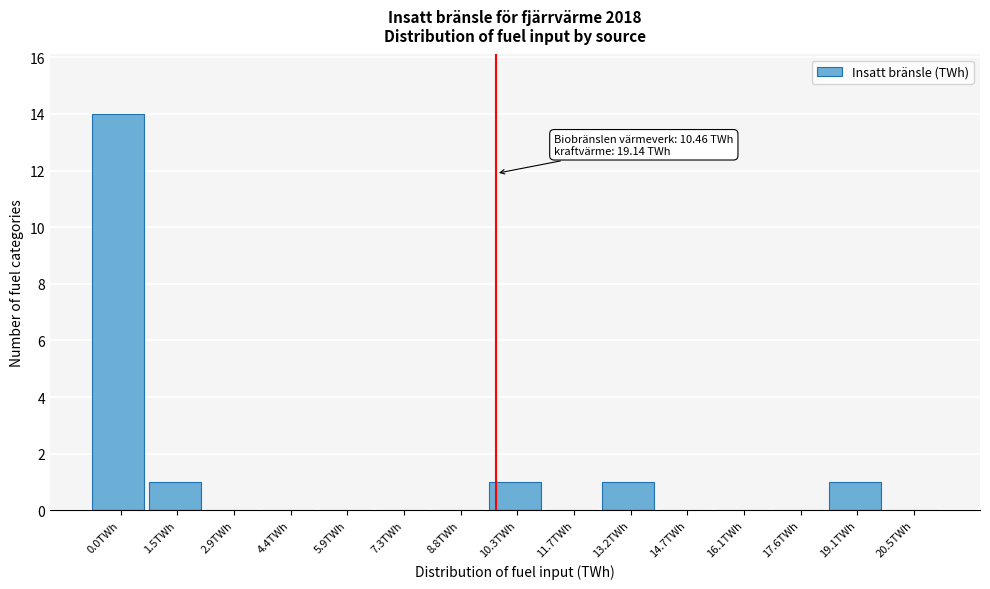

Reading left to right, transcribe all the data shown in this chart.

0.0TWh=14	1.5TWh=1	2.9TWh=0	4.4TWh=0	5.9TWh=0	7.3TWh=0	8.8TWh=0	10.3TWh=1	11.7TWh=0	13.2TWh=1	14.7TWh=0	16.1TWh=0	17.6TWh=0	19.1TWh=1	20.5TWh=0